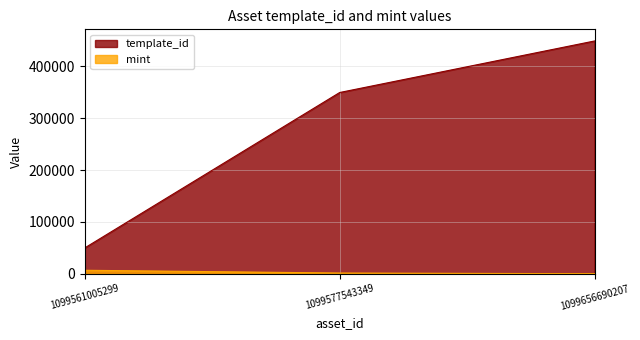

True or false: template_id has a value of 754528 at 1099656690207.

False